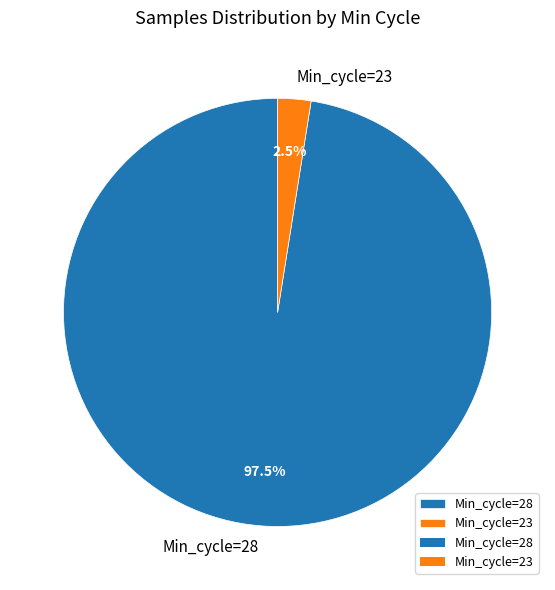

What is the largest slice in the pie chart?

Min_cycle=28